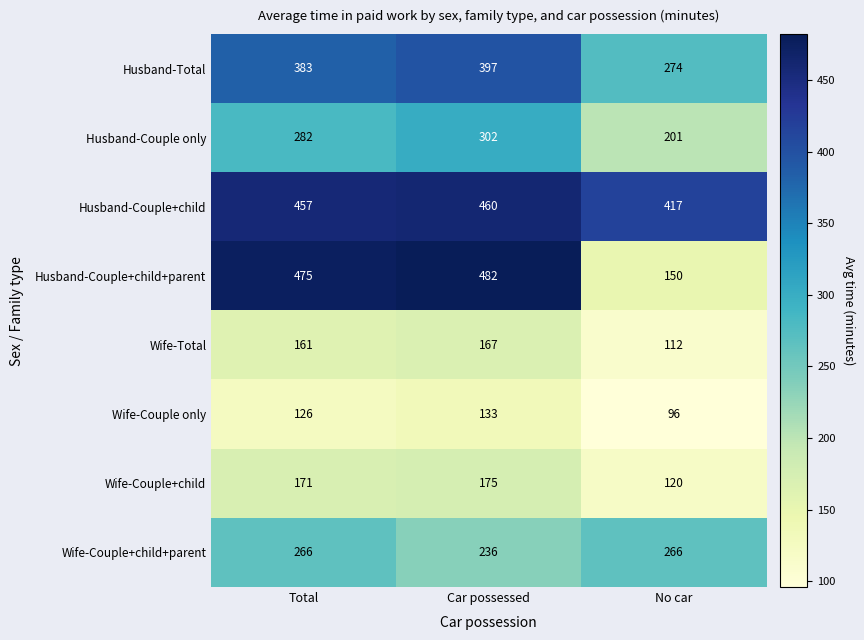

Reading right to left, extract all data points from this chart.

Husband-Total: No car=274	Car possessed=397	Total=383
Husband-Couple only: No car=201	Car possessed=302	Total=282
Husband-Couple+child: No car=417	Car possessed=460	Total=457
Husband-Couple+child+parent: No car=150	Car possessed=482	Total=475
Wife-Total: No car=112	Car possessed=167	Total=161
Wife-Couple only: No car=96	Car possessed=133	Total=126
Wife-Couple+child: No car=120	Car possessed=175	Total=171
Wife-Couple+child+parent: No car=266	Car possessed=236	Total=266